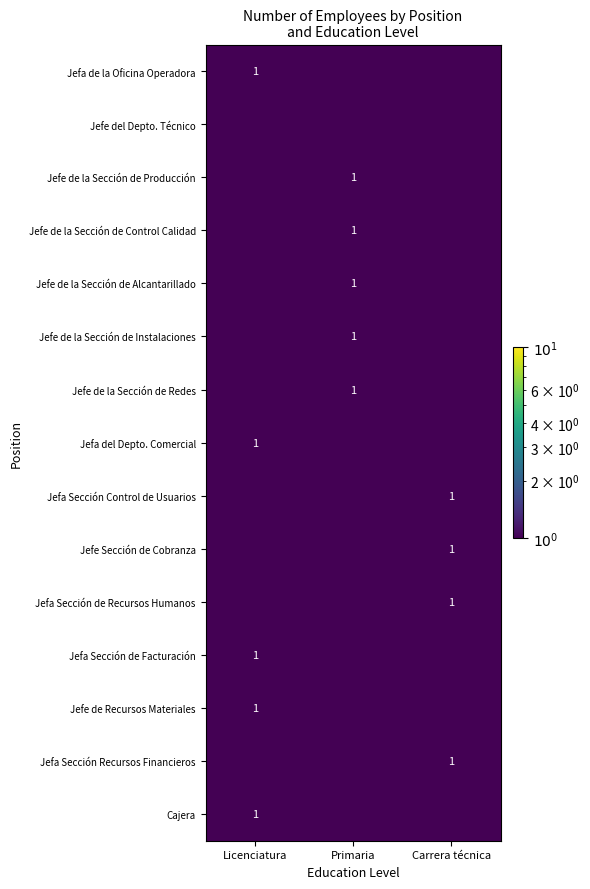

The Cajera series shows 1.0 at Licenciatura. True or false?

True